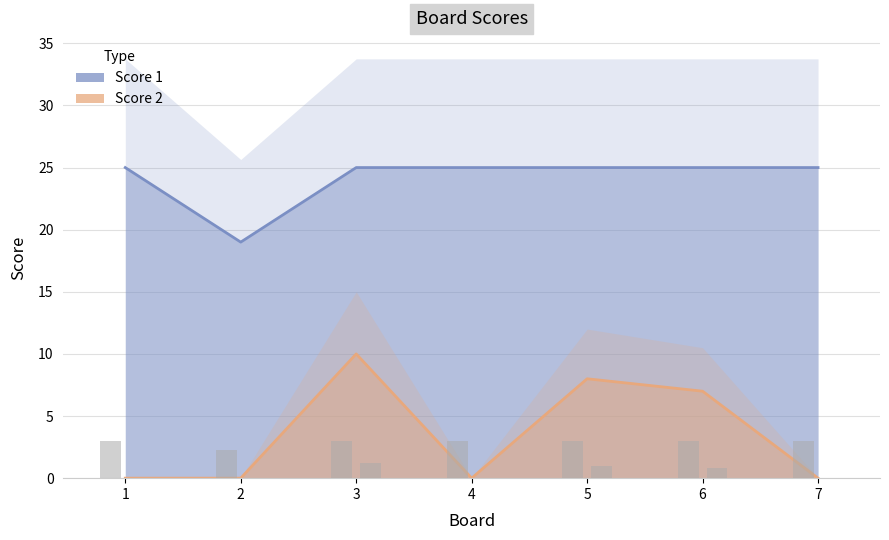

At which label is Score 1 closest to 22?

1